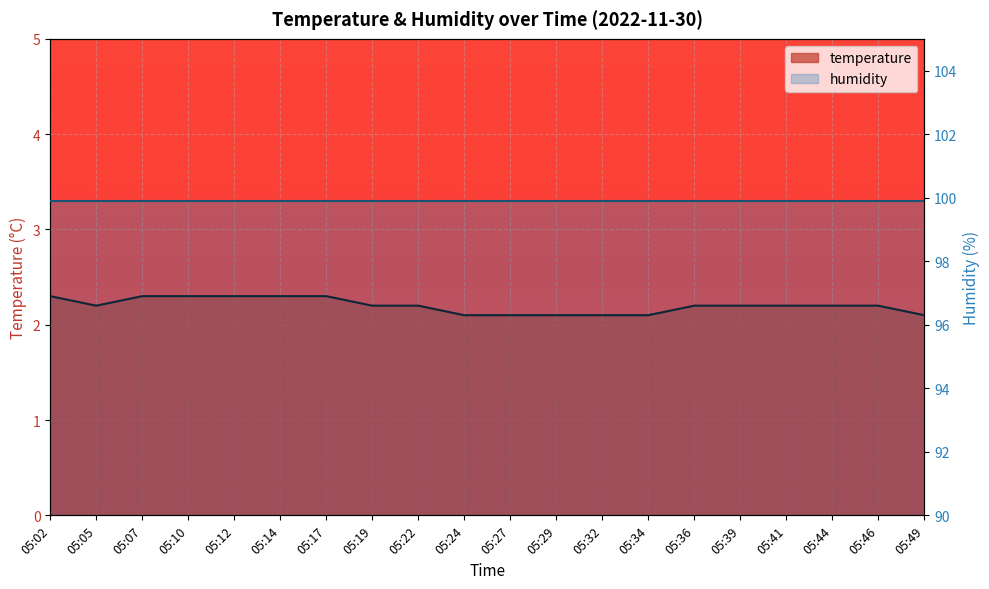

List the labels in order of value, smallest first.

05:24, 05:27, 05:29, 05:32, 05:34, 05:49, 05:05, 05:19, 05:22, 05:36, 05:39, 05:41, 05:44, 05:46, 05:02, 05:07, 05:10, 05:12, 05:14, 05:17